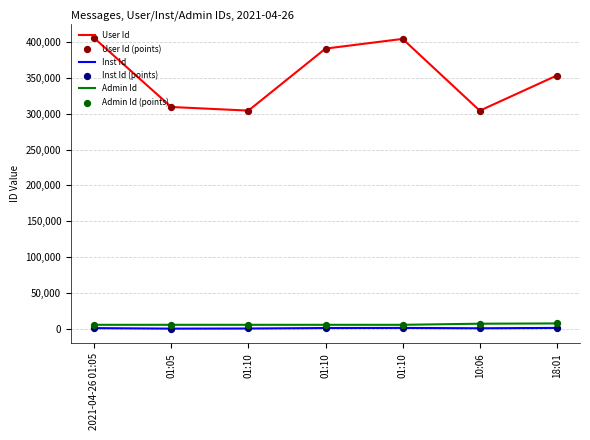

Does the chart have visible grid lines?

Yes